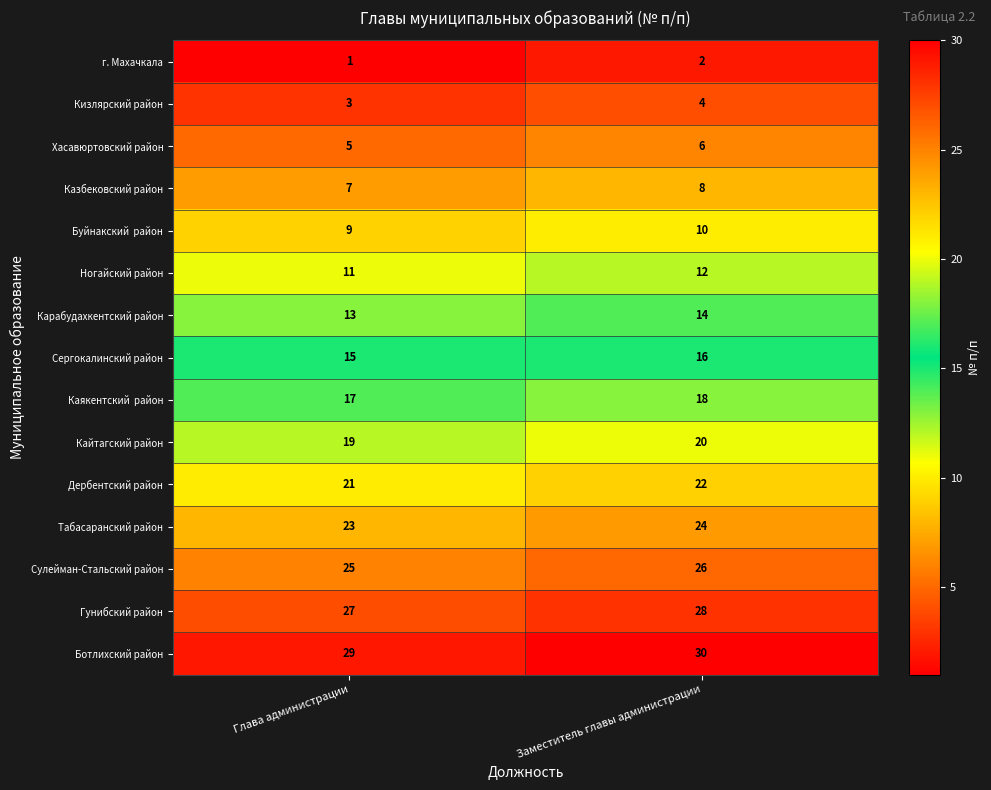

At how many categories does at least one series exceed 3?

2